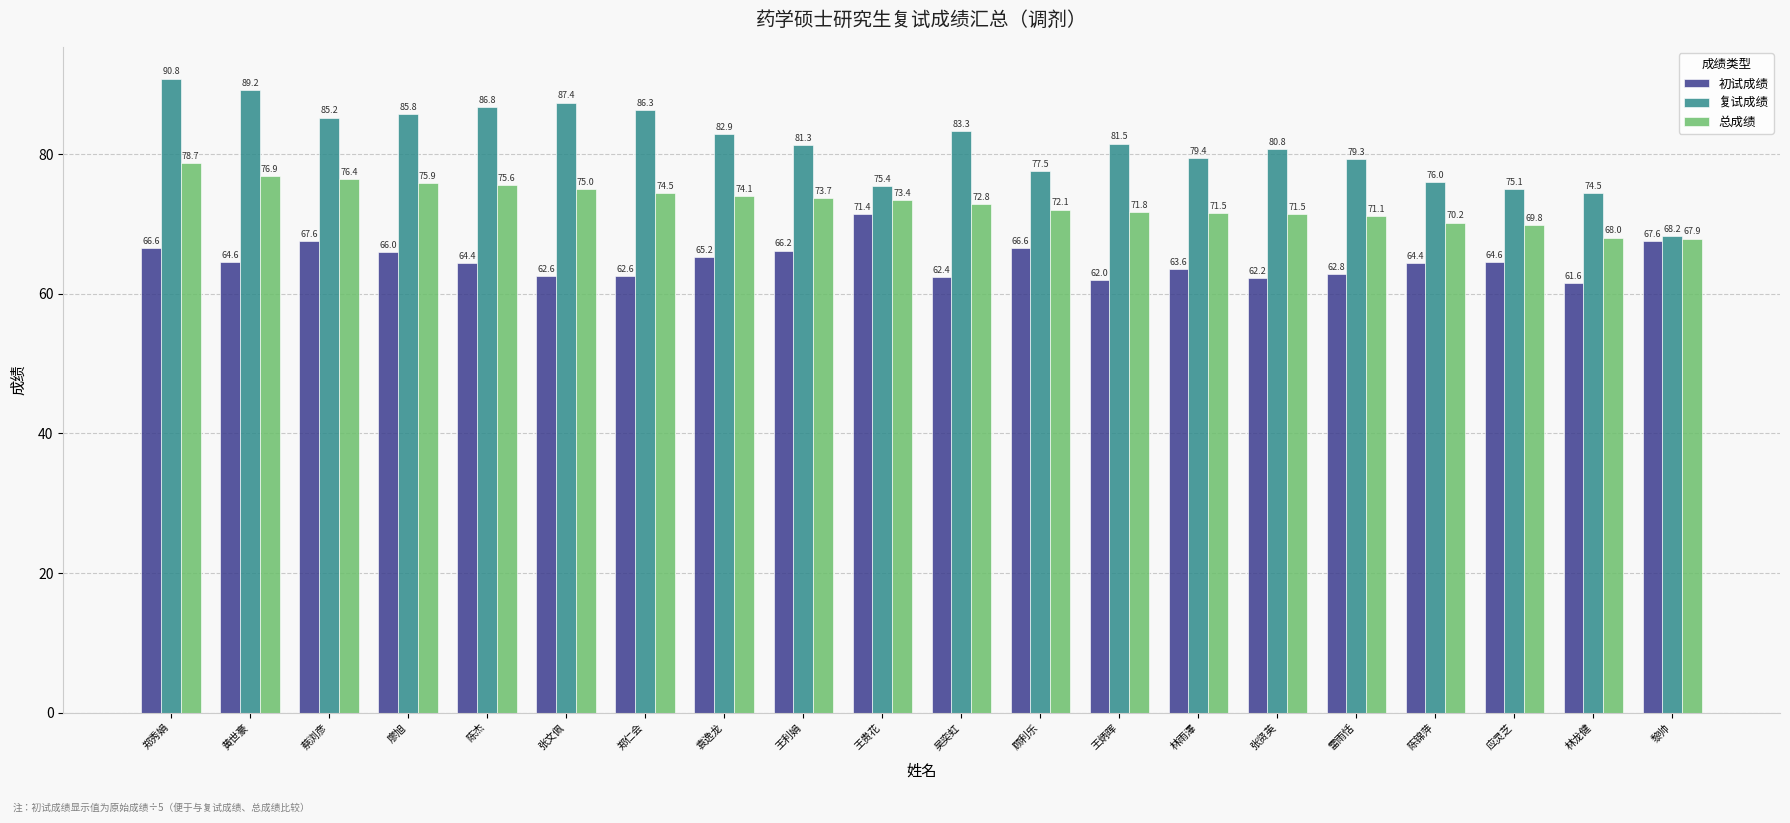

What is the total value across all series at 林雨澤?

214.5